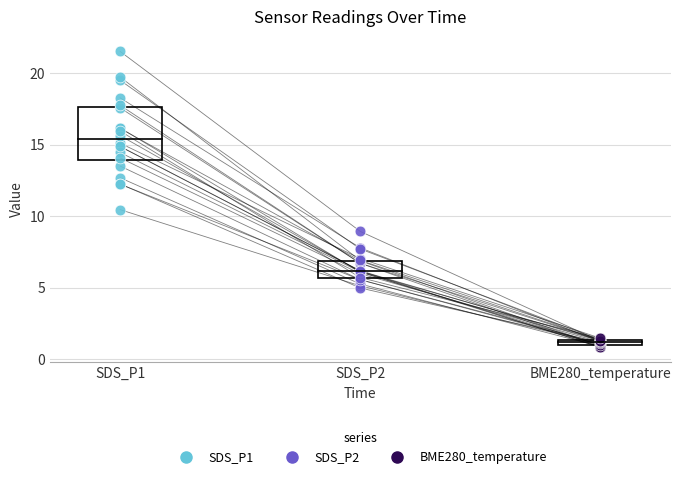

Which series reaches the minimum Y coordinate?

BME280_temperature